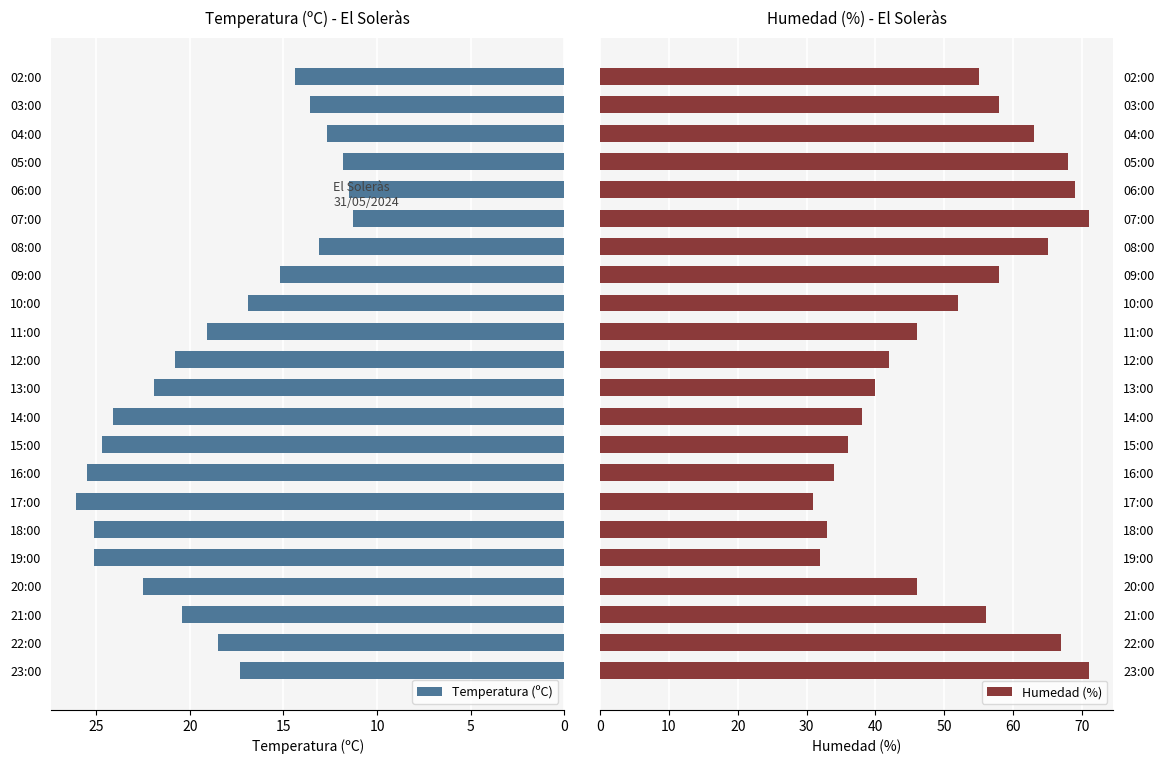

What is the difference between the Humedad (%) values at 15:00 and 13:00?

4